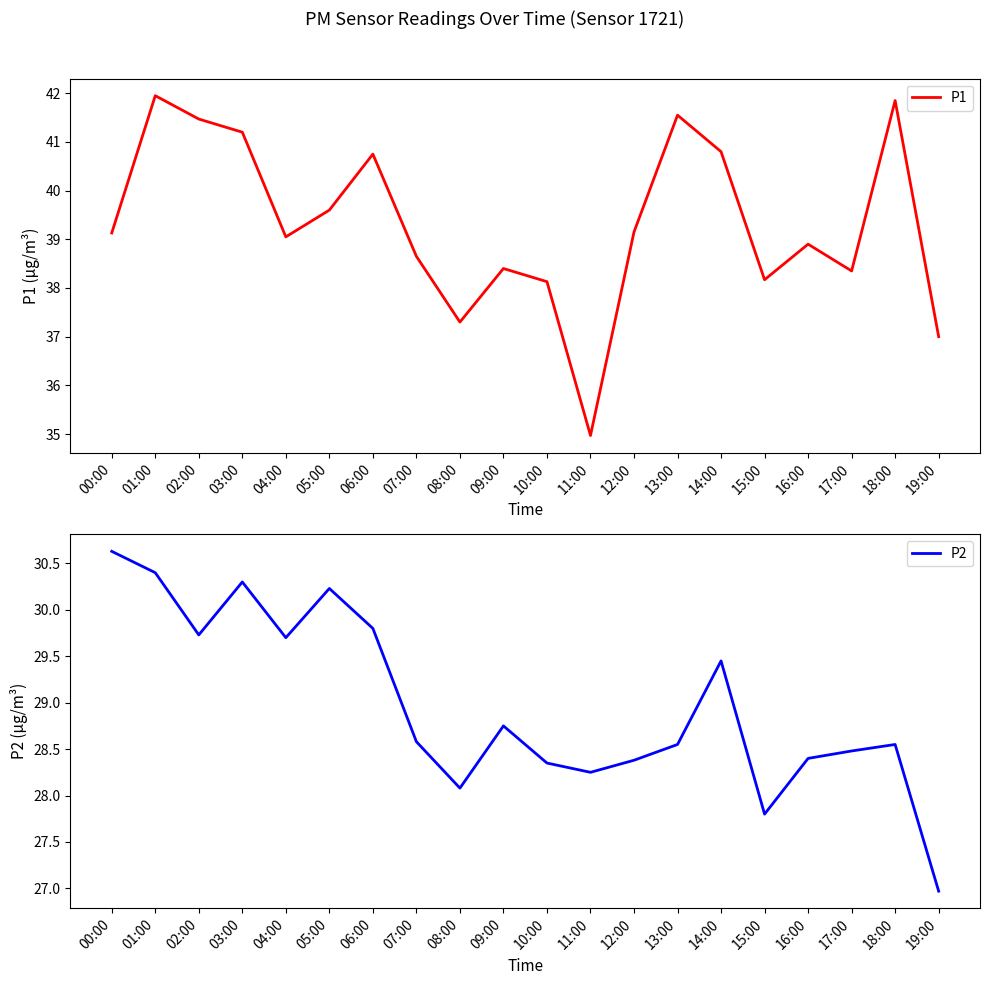

True or false: P2 has a value of 19.8 at 18:00.

False